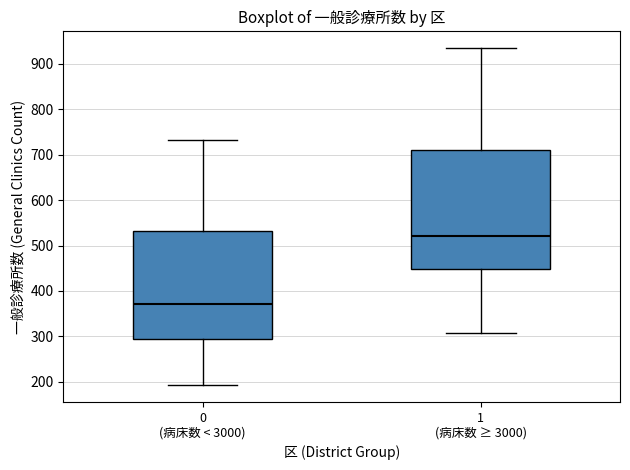

Which box has the highest median line?

1 (病床数 ≥ 3000)